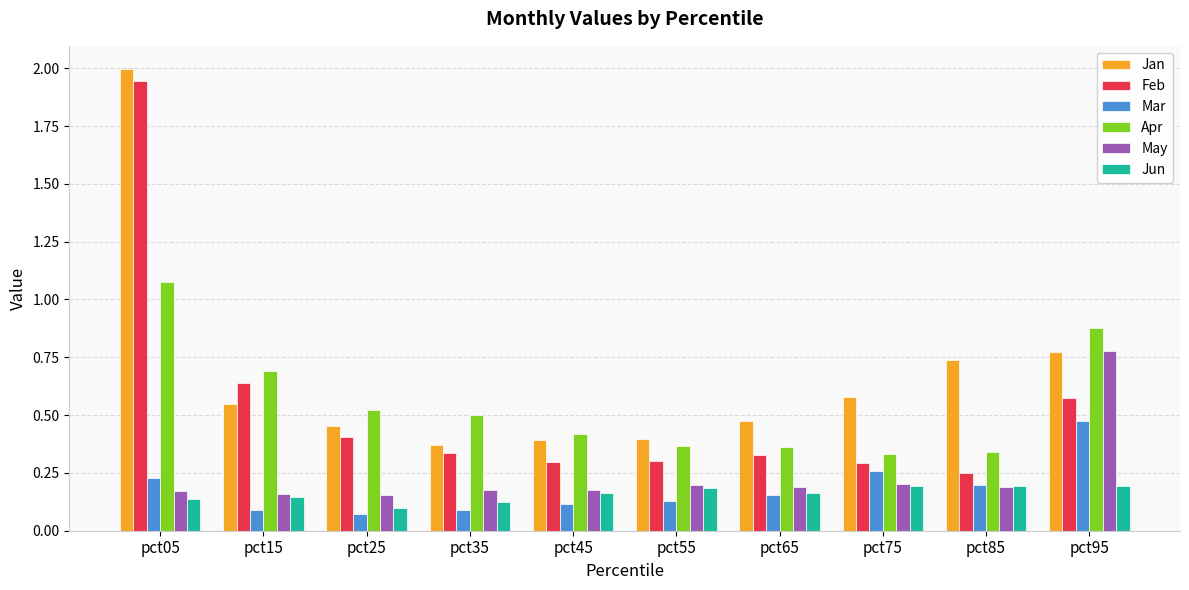

The Apr series shows 0.5 at pct85. True or false?

False